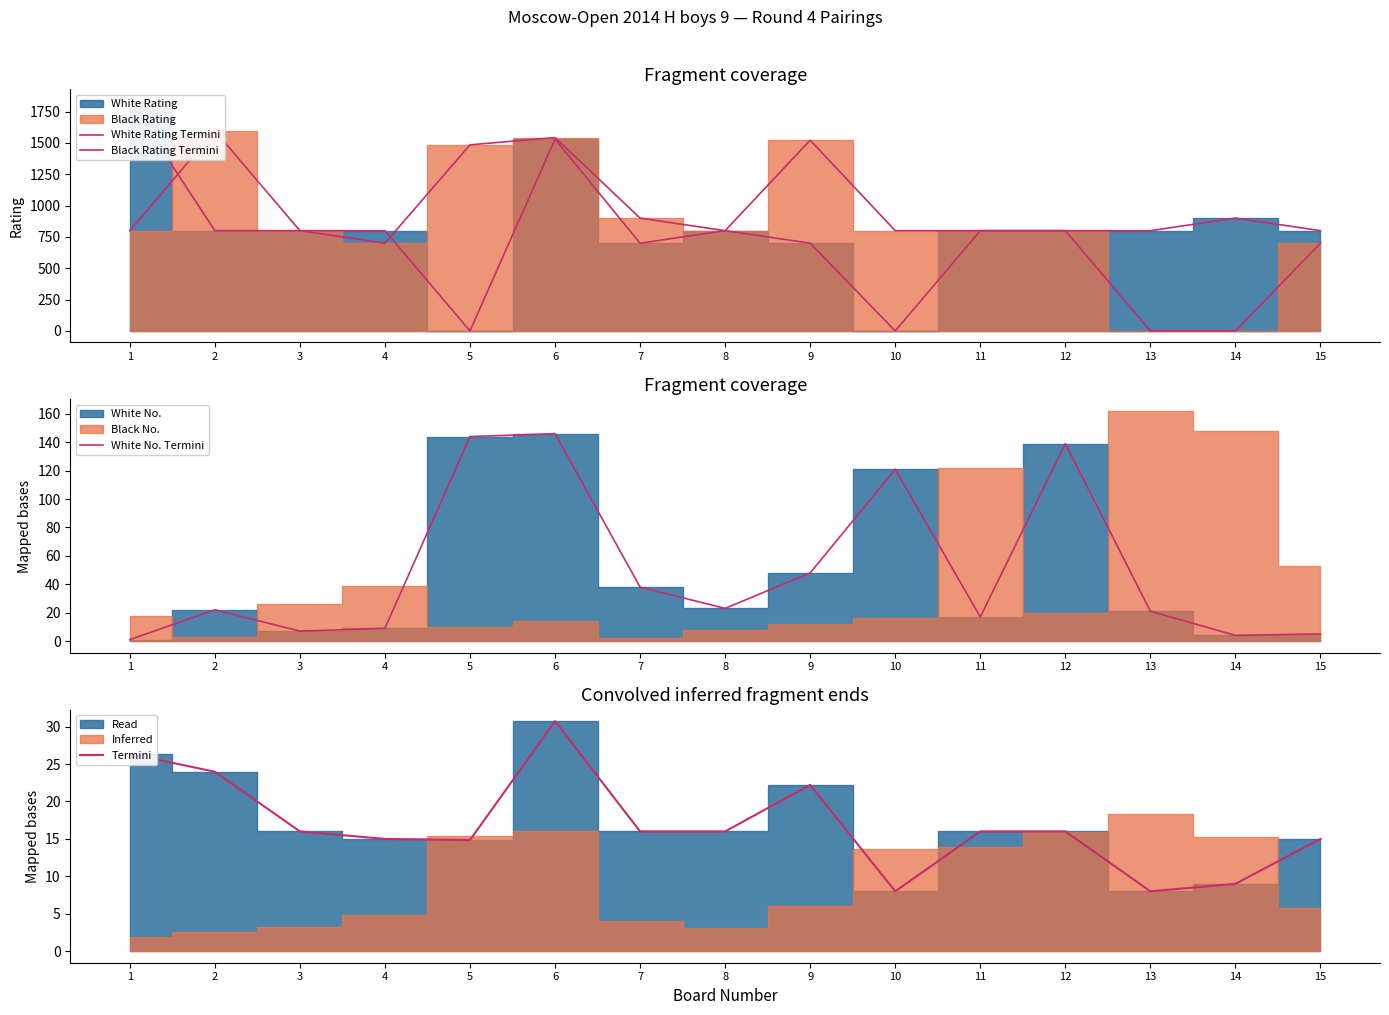

True or false: White Rating Termini and Termini cross at least once.

True